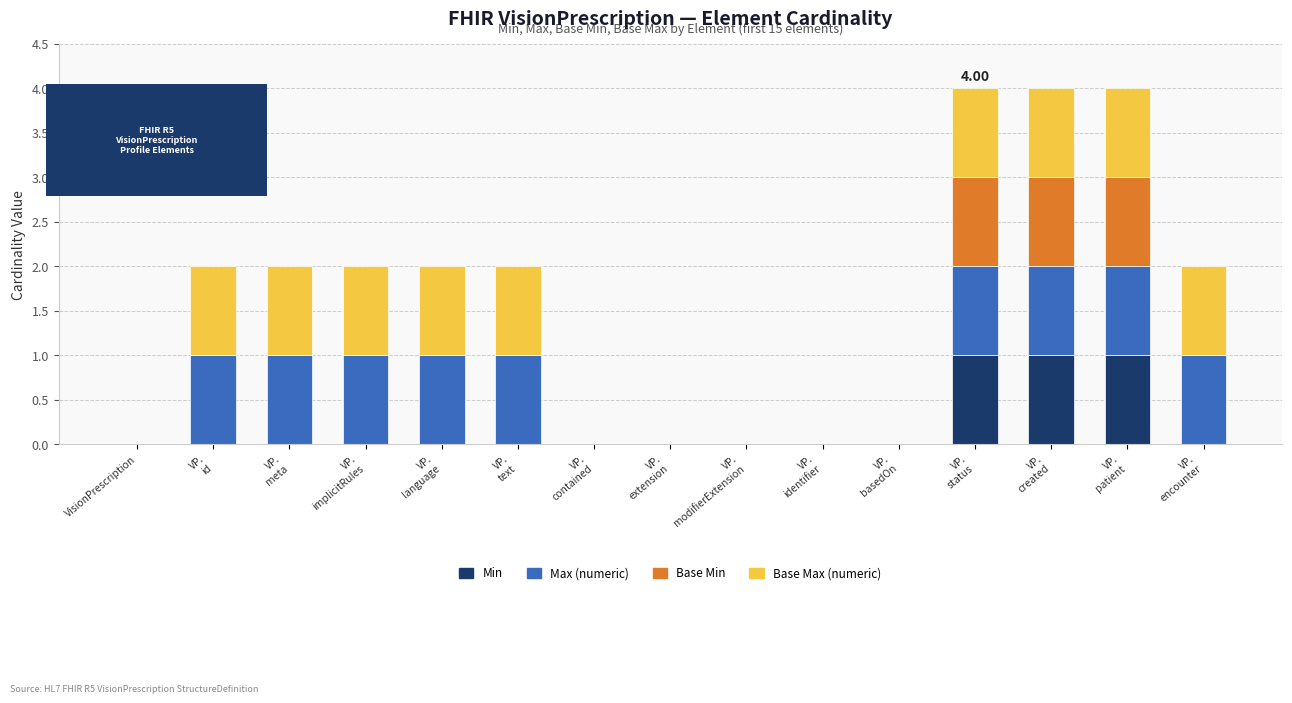

Count the number of data series in this chart.

4